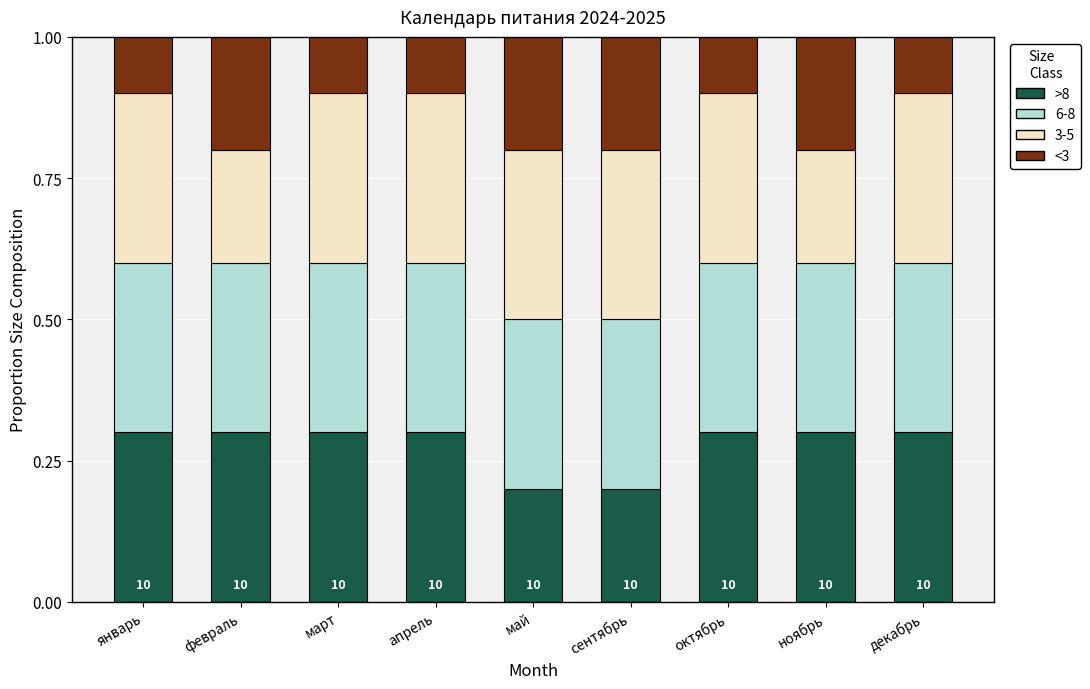

What is the total value across all series at февраль?

1.0